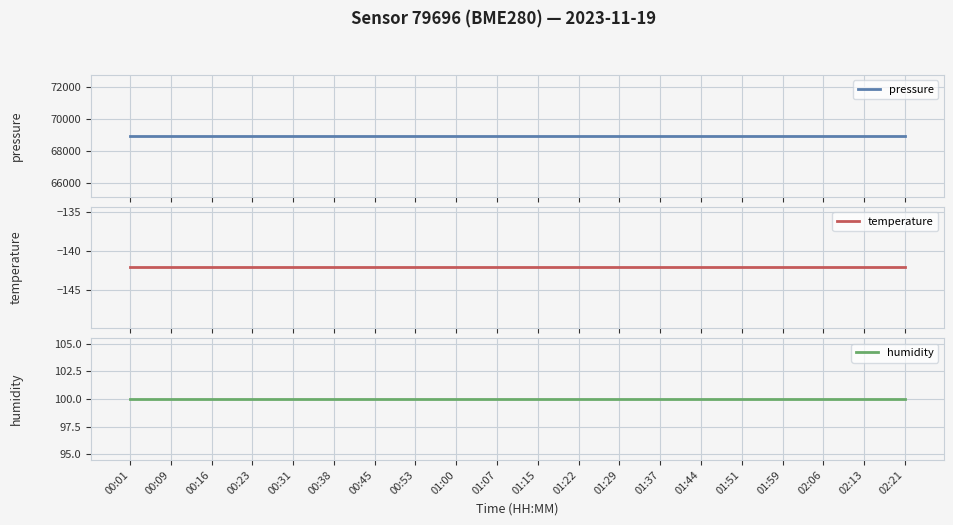

What is the difference between the highest and lowest values at 00:53?

69084.1